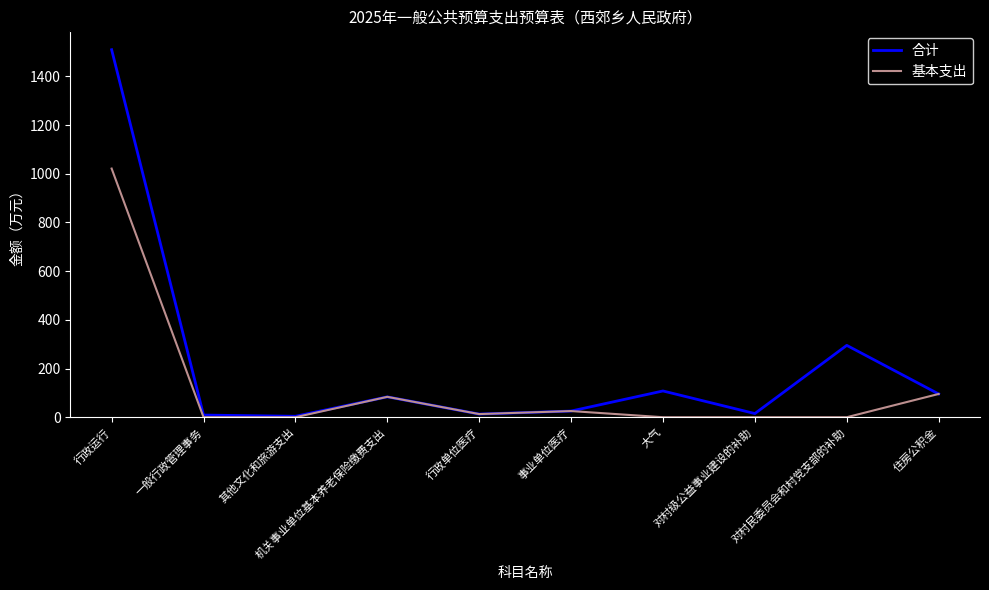

How many lines are shown in the chart?

2